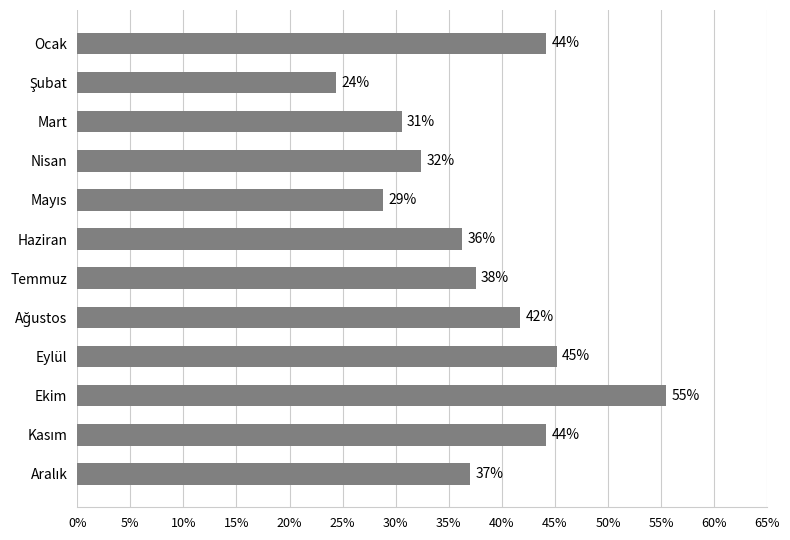

Are the bars horizontal?

Yes